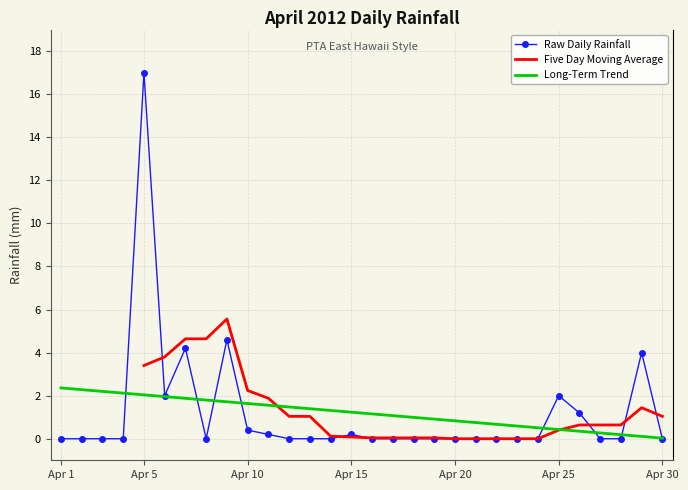

True or false: the data shows 9.5 at 2012-04-24.

False